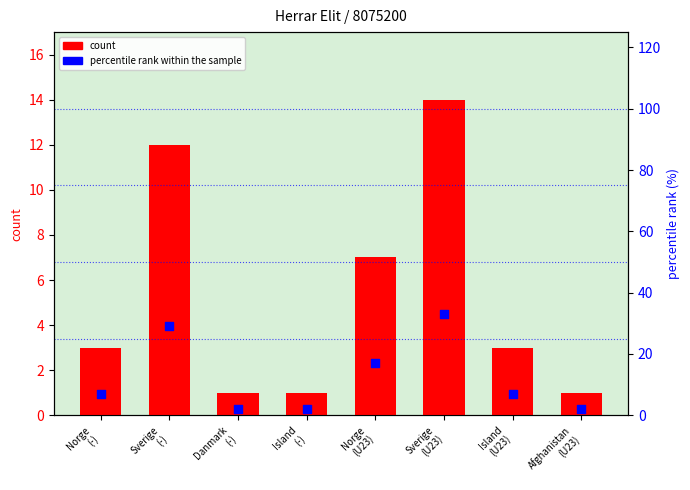

Which series has the largest total across all categories?

percentile rank within sample